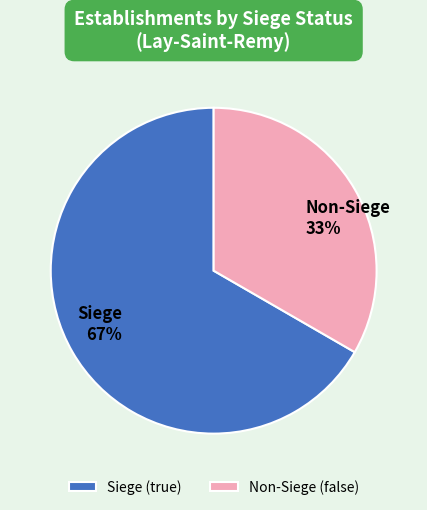

To the nearest percent, what is the average slice percentage?

50%